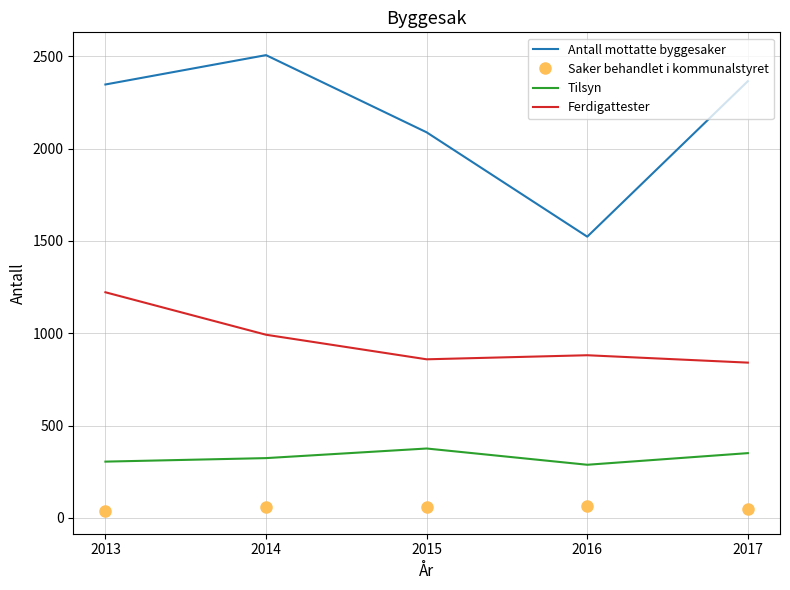

True or false: Tilsyn and Ferdigattester intersect in this chart.

False